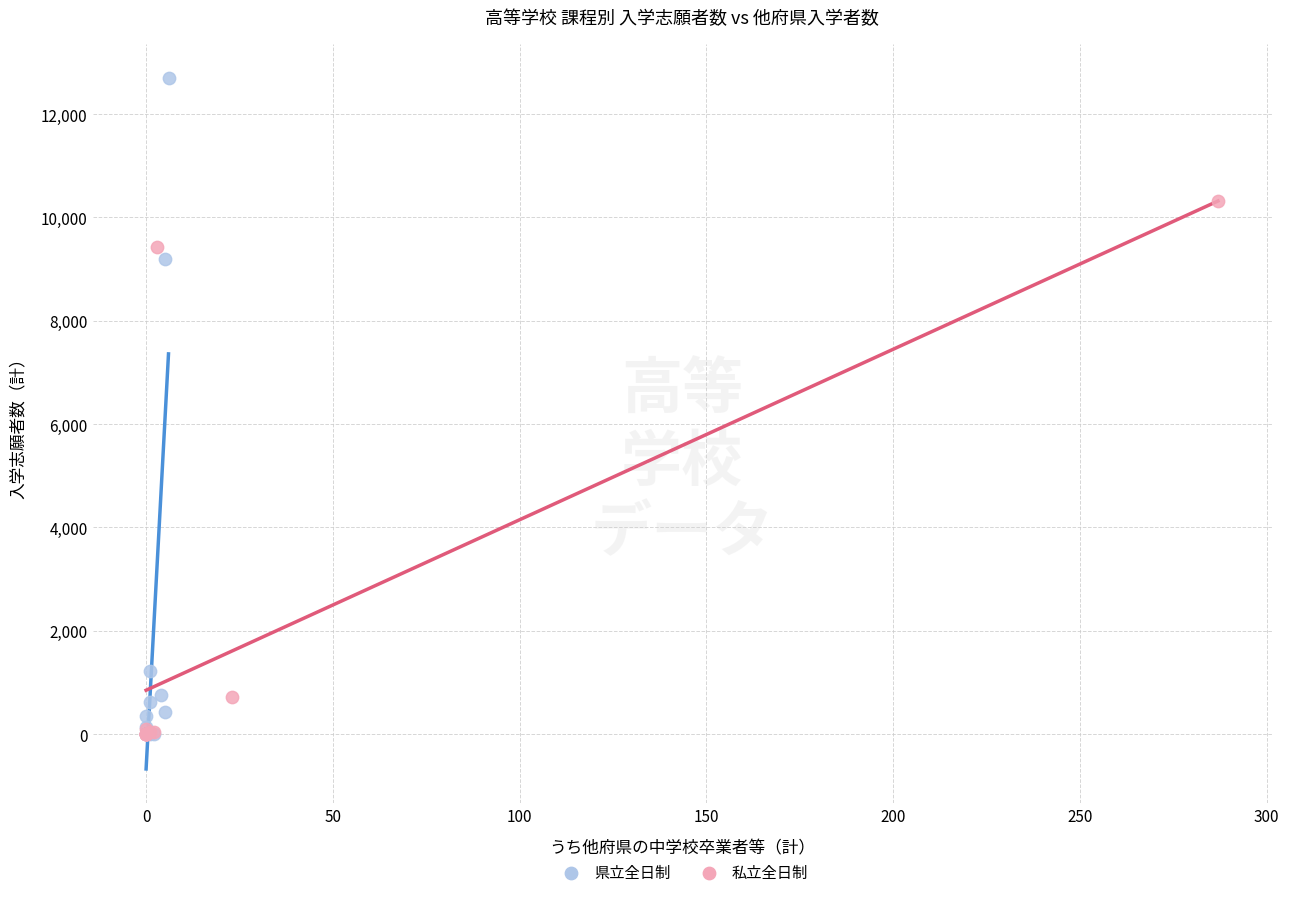

Which series reaches the maximum Y coordinate?

県立全日制